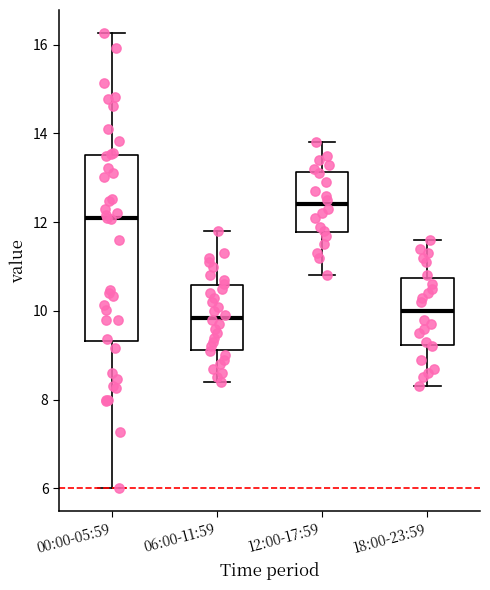

Which box has the highest median line?

12:00-17:59